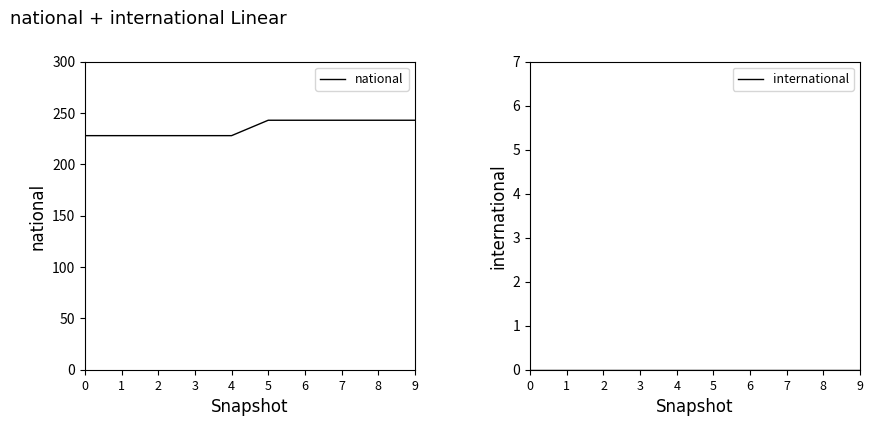

Is it true that national equals 307 at 3?

False